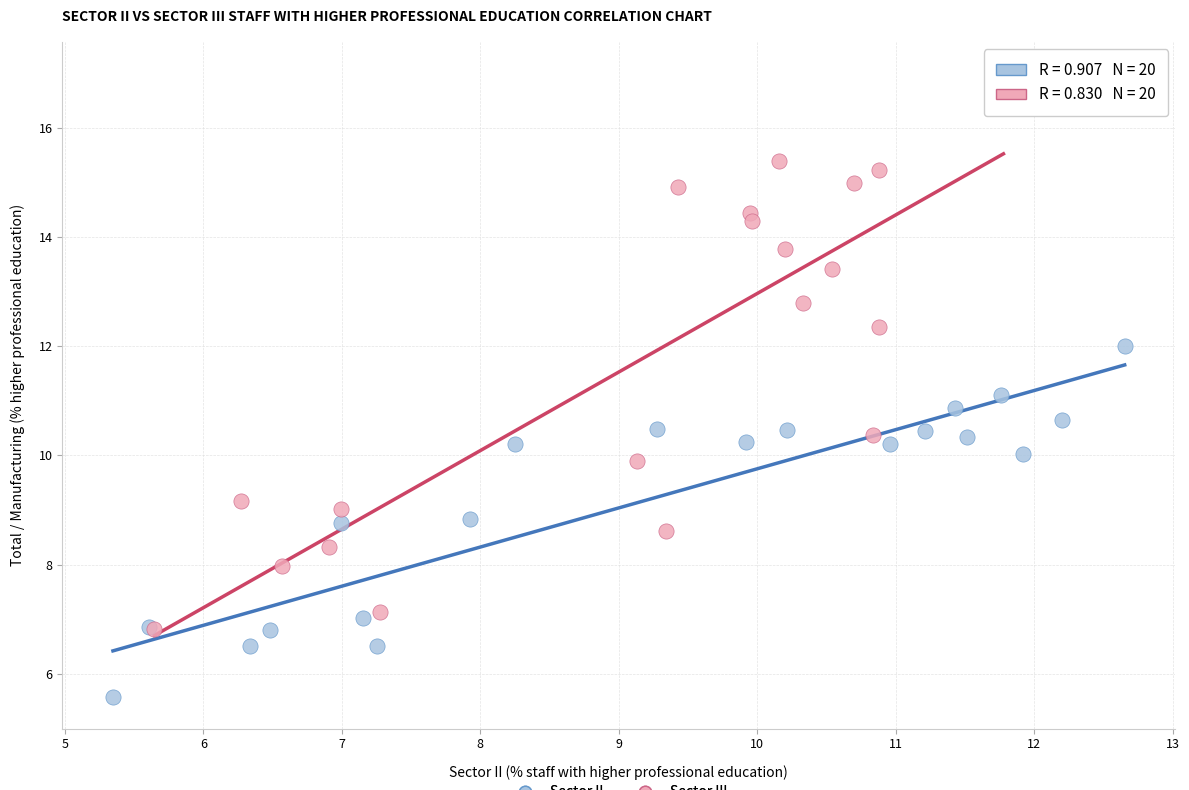

Which series has the widest spread of Y values?

Sector III